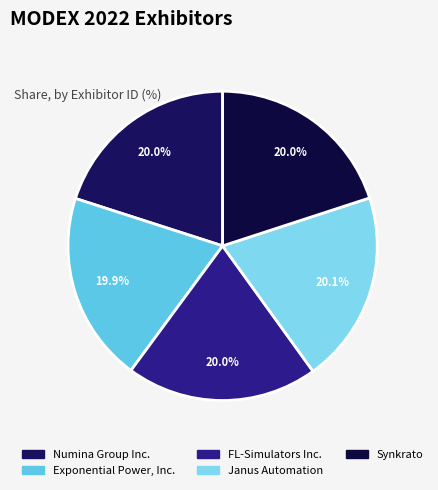

Is it true that Numina Group Inc. is 20% of the pie?

True